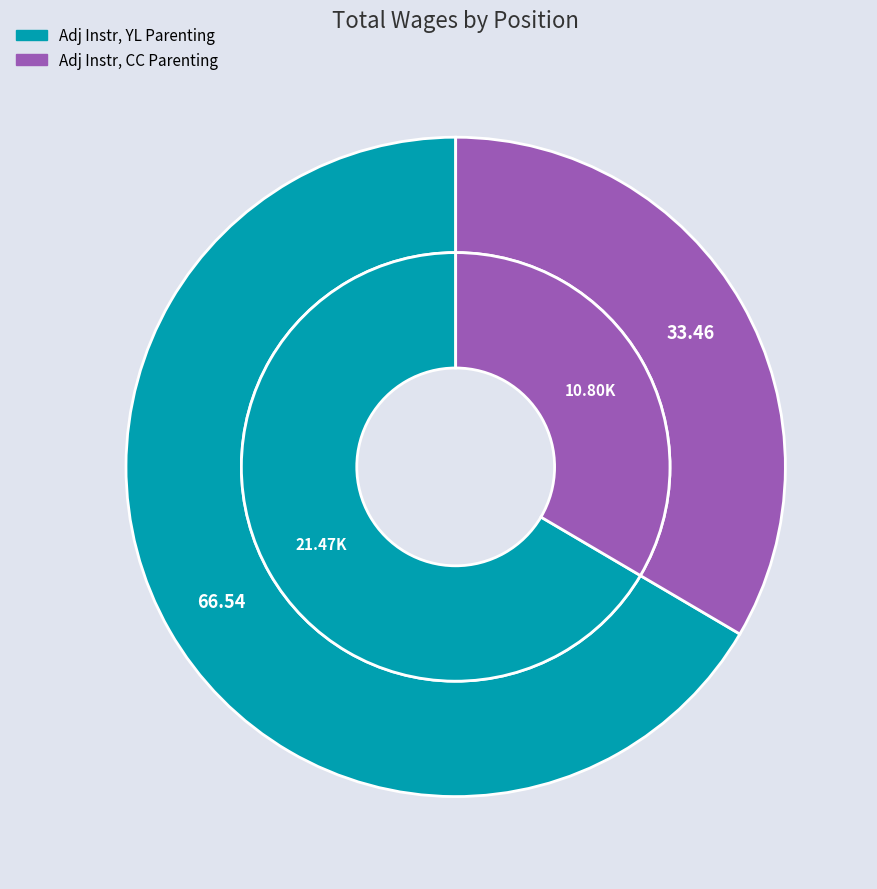

How many segments does this pie chart have?

2